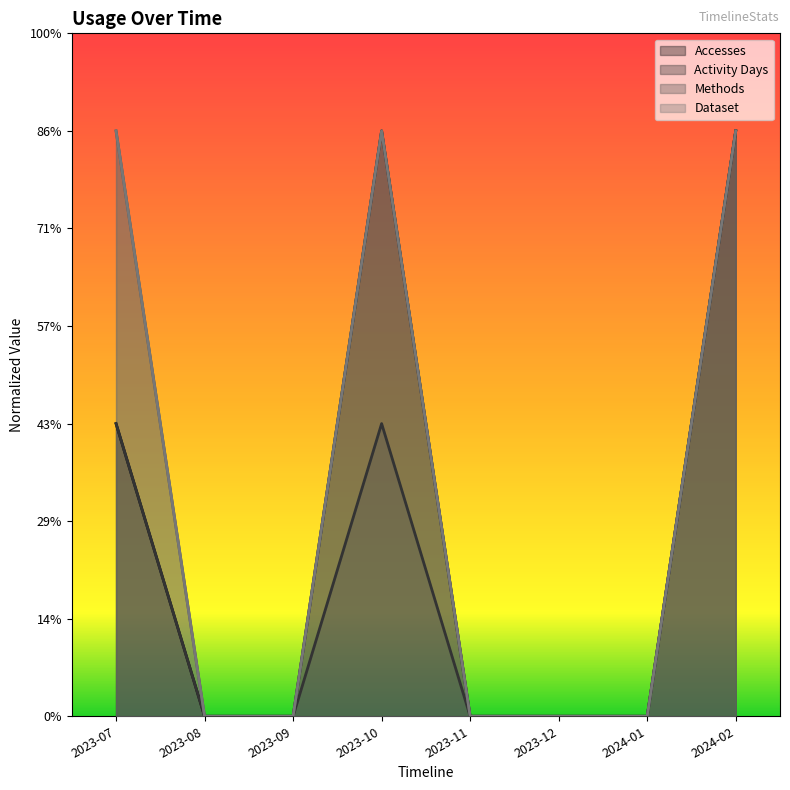

At which category is the sum across all series the highest?

2024-02